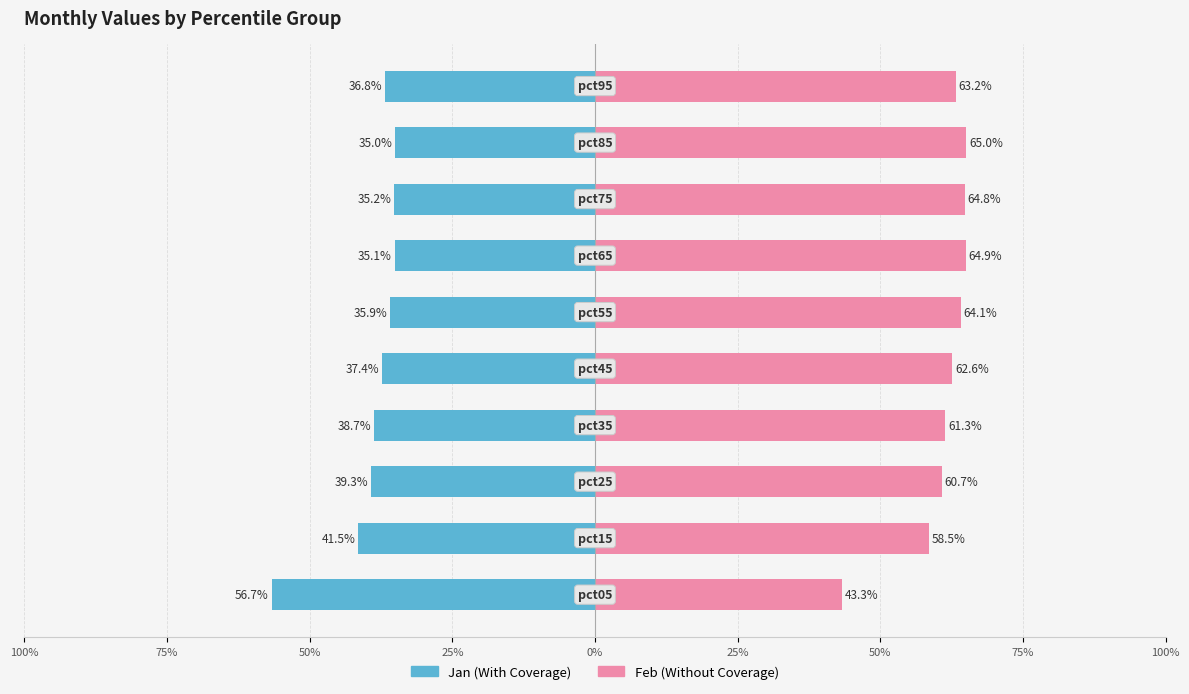

What is the difference between the With Coverage values at 9 and 50%?

1.7